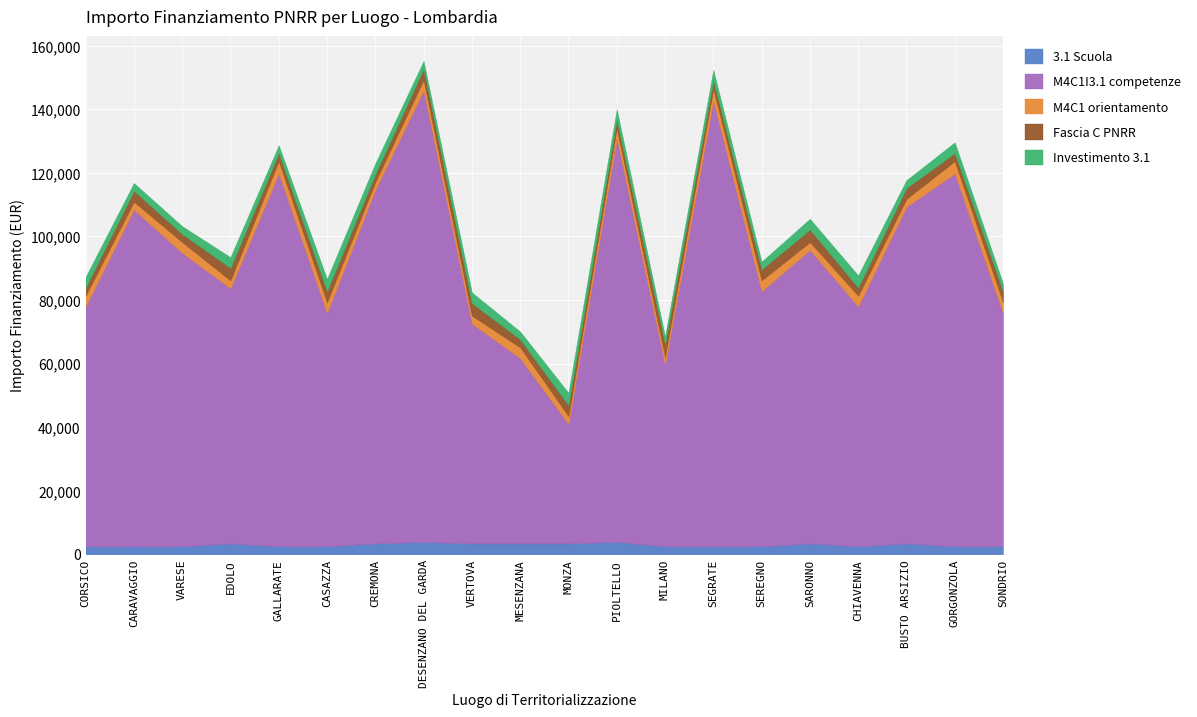

How many interior local peaks does the Fascia C PNRR series have?

8